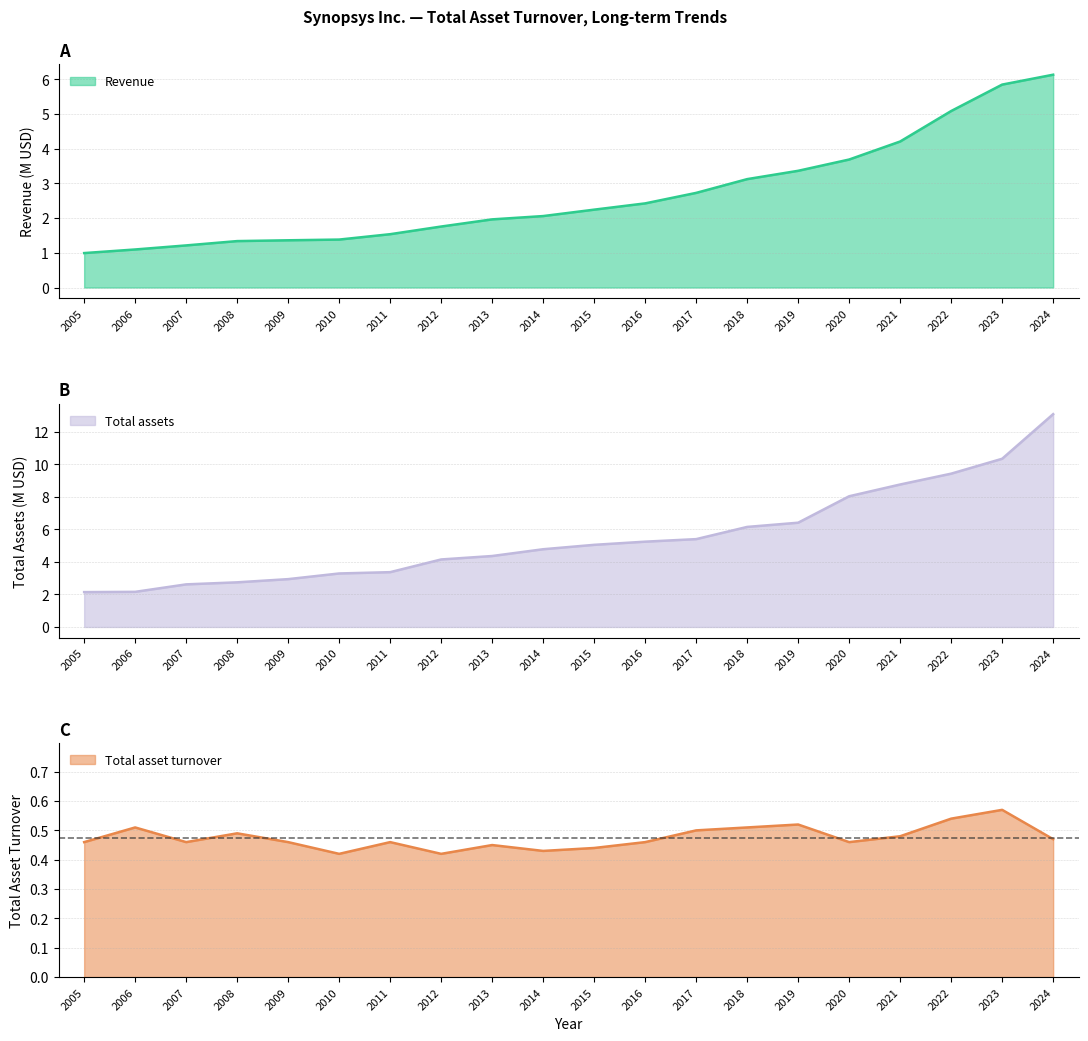

Between 2013 and 2014, which series saw the biggest shift?

Total assets